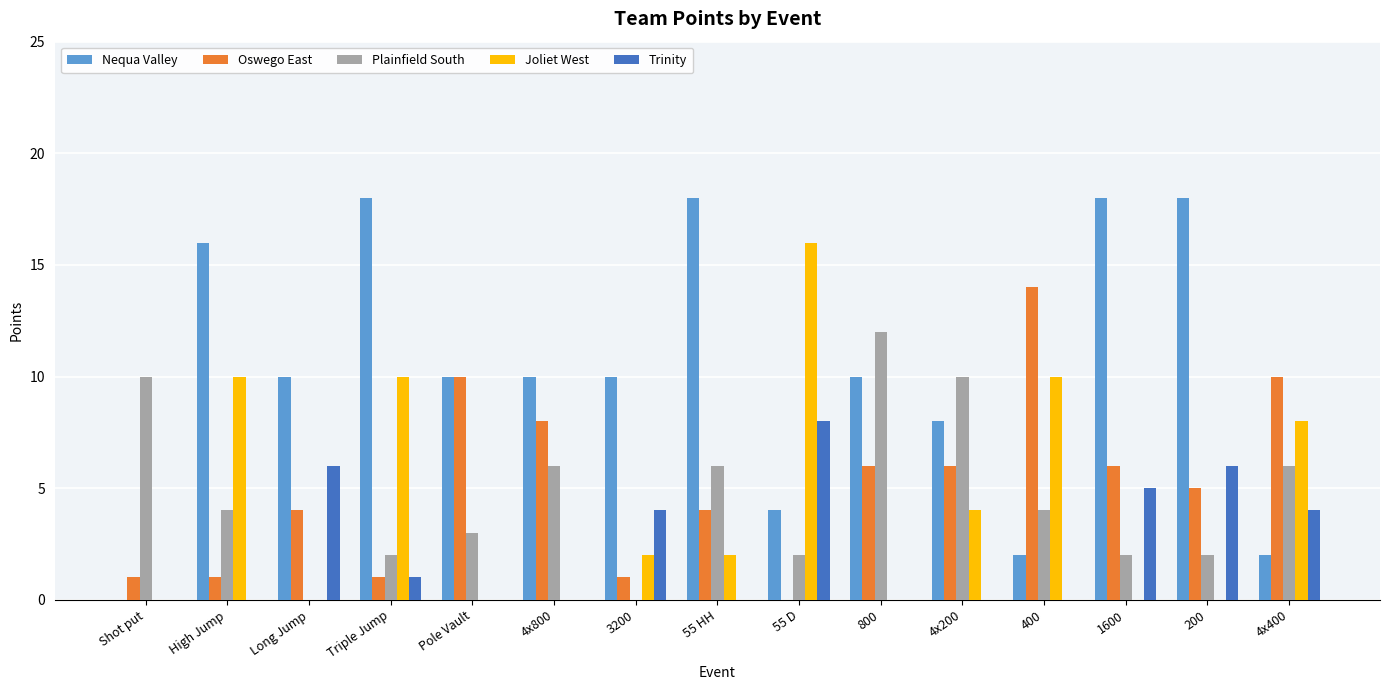

What is the average value of the Trinity series?

2